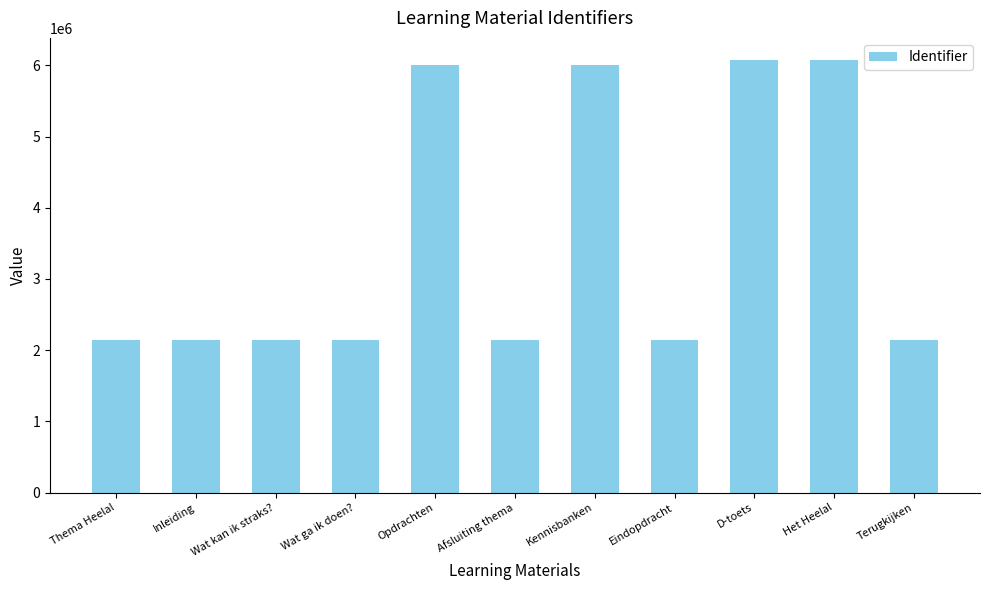

Which has a higher value, Wat ga ik doen? or D-toets?

D-toets